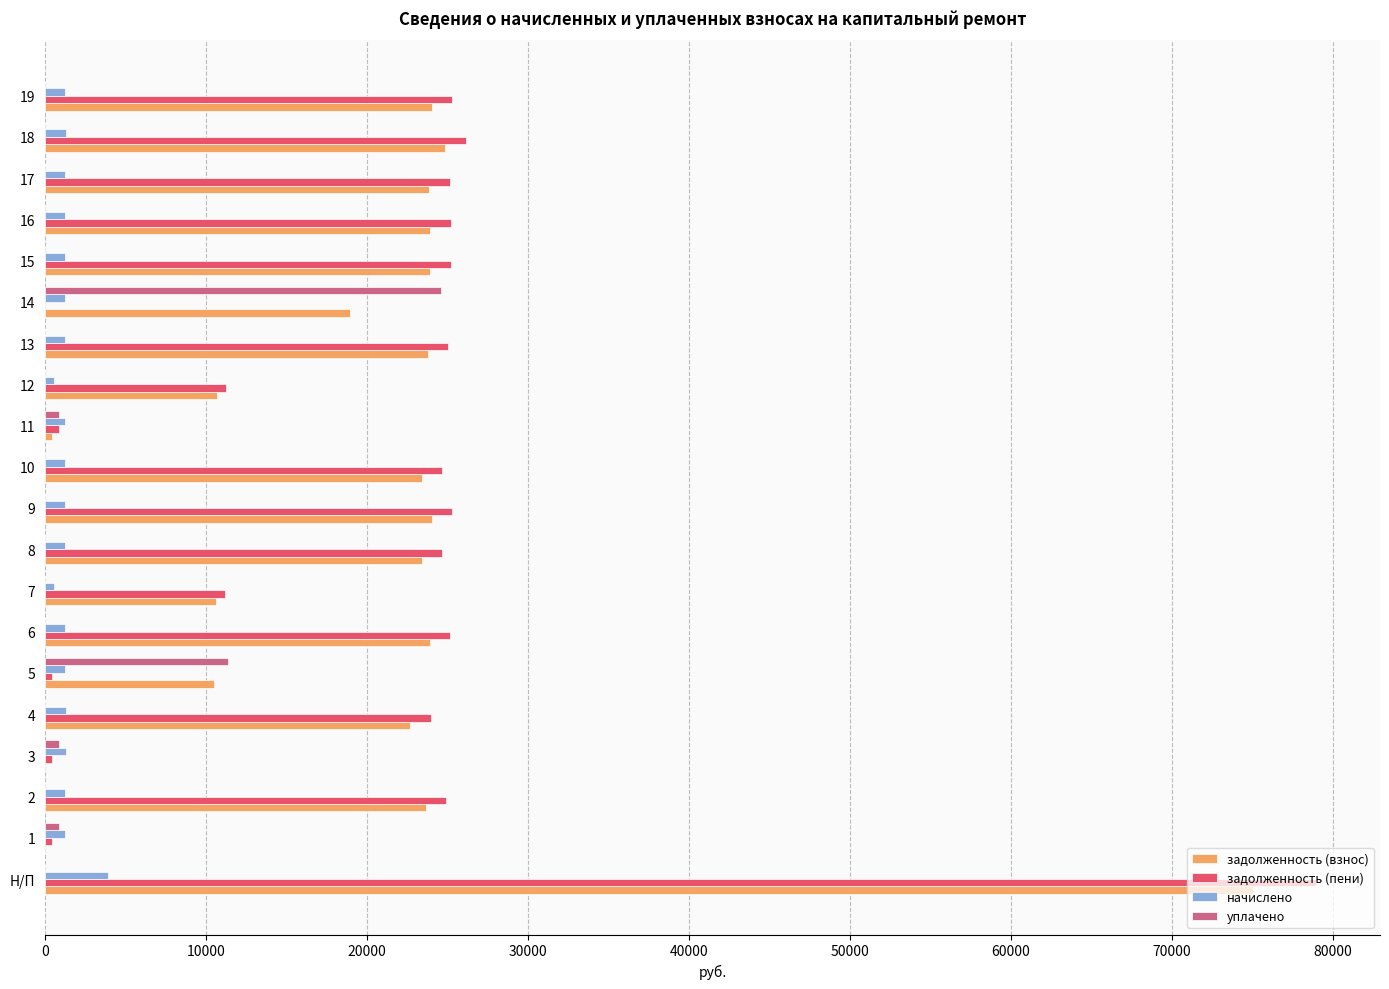

Which series changed the most between 6 and 12?

задолженность (пени)